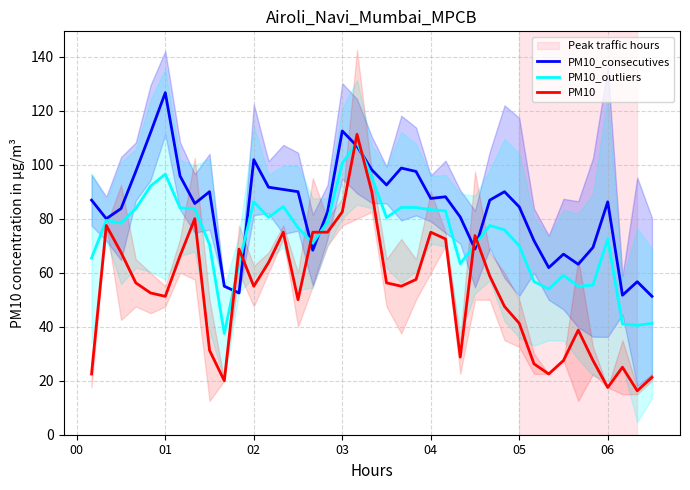

True or false: PM10 and PM10_outliers intersect in this chart.

True